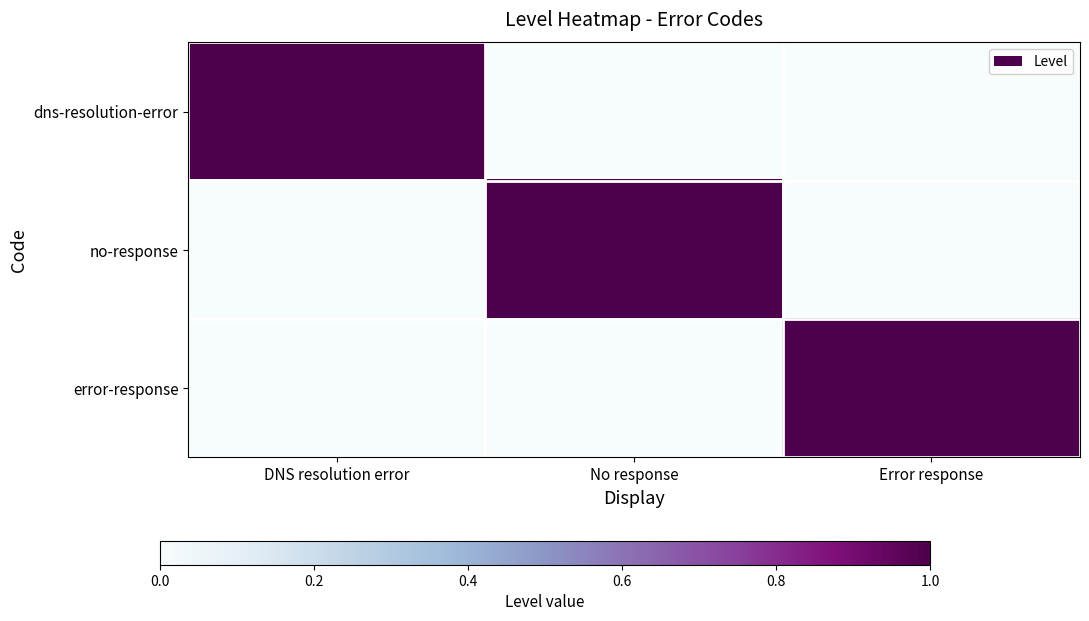

How many data points does each series have?

3